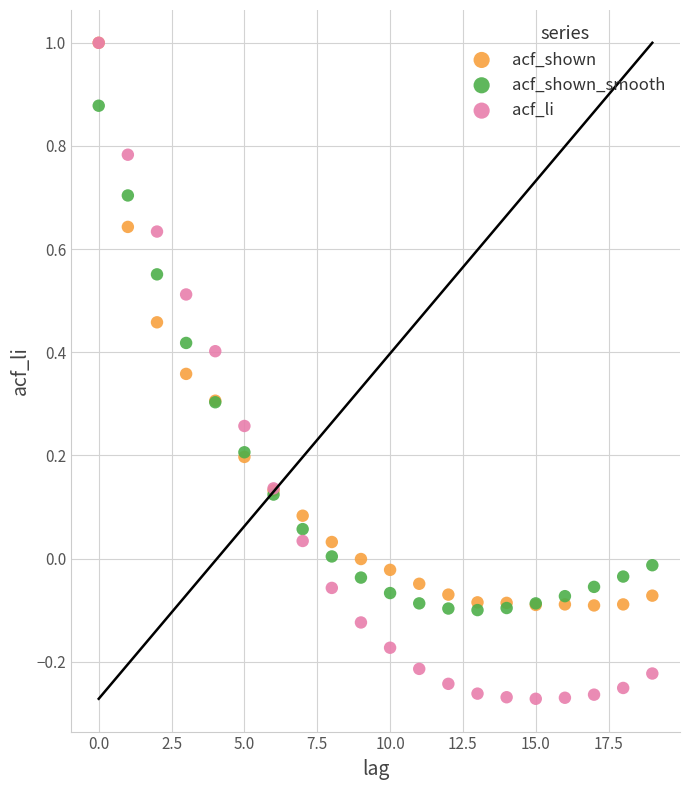

Which series has the largest Y range (max minus min)?

acf_li